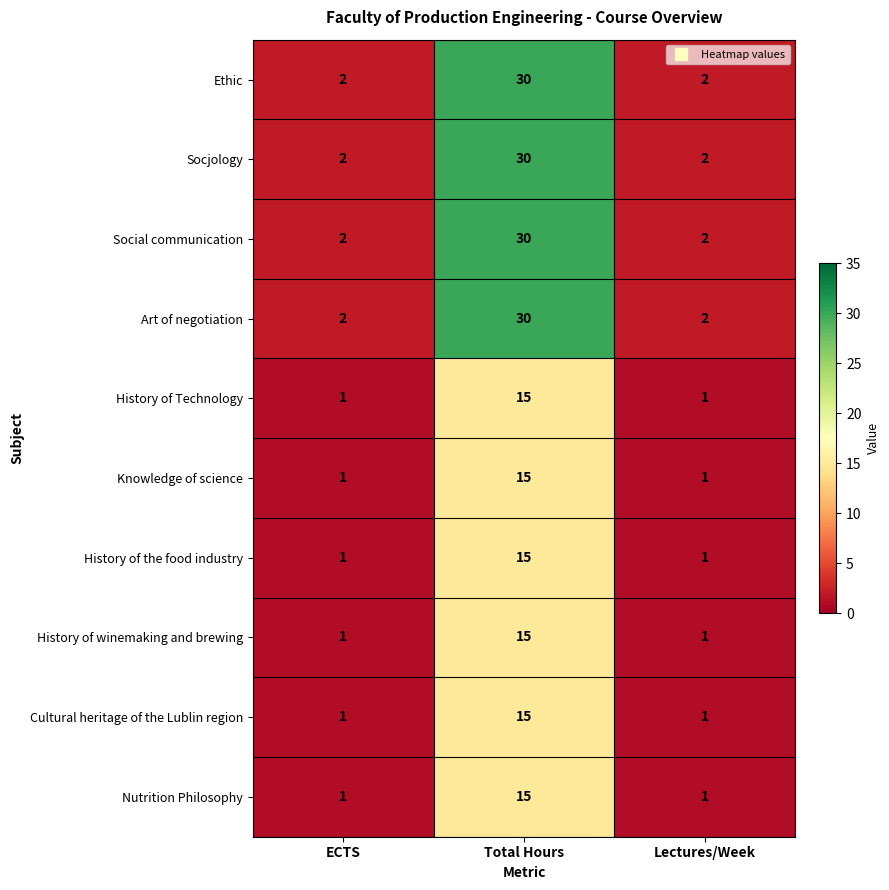

What is the maximum value shown in the chart?

30